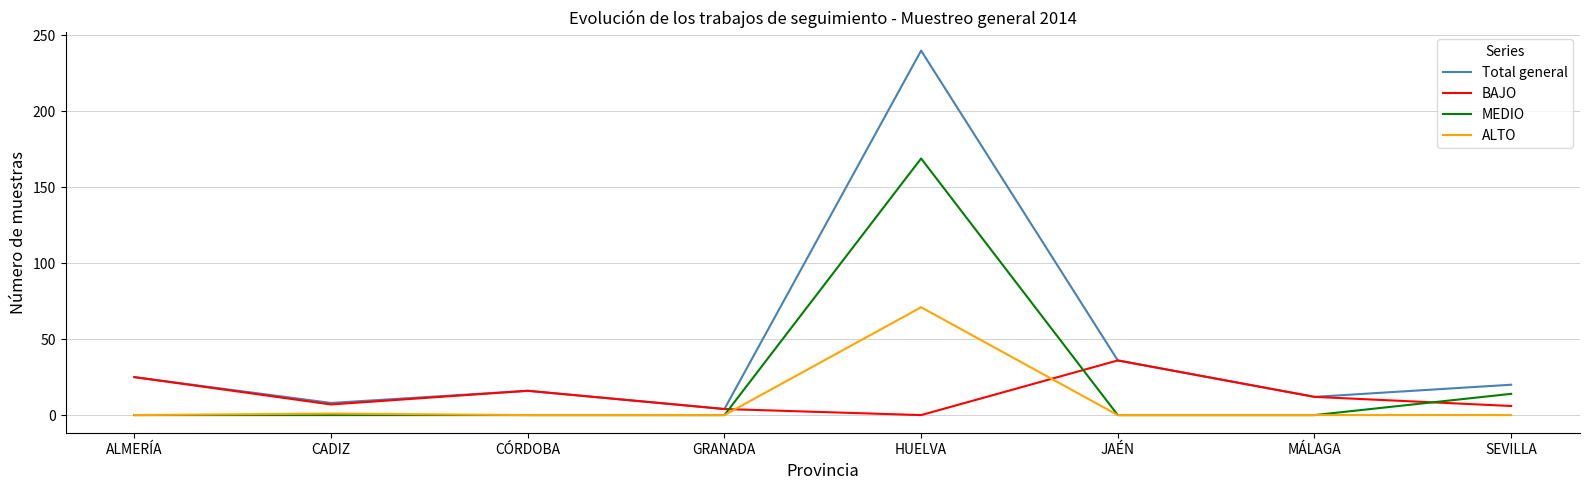

The value of BAJO at ALMERÍA is 41. True or false?

False